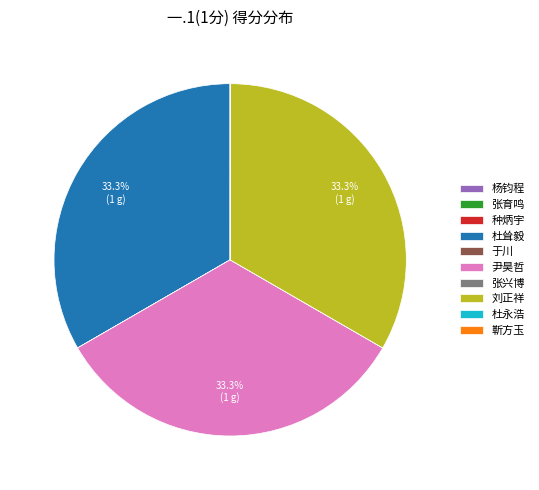

Does any single category account for the majority?

No